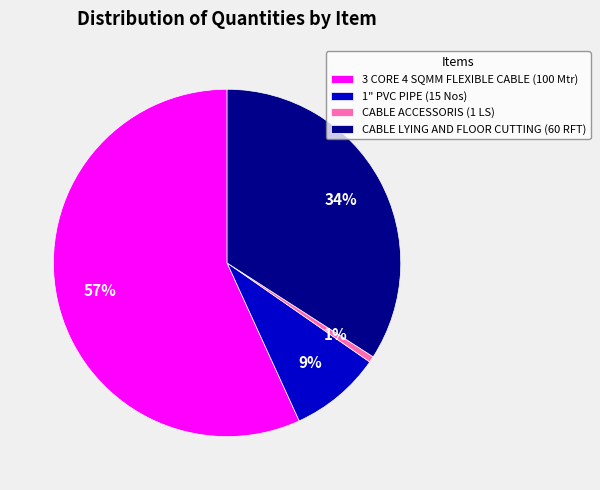

To the nearest percent, what is the average slice percentage?

25%